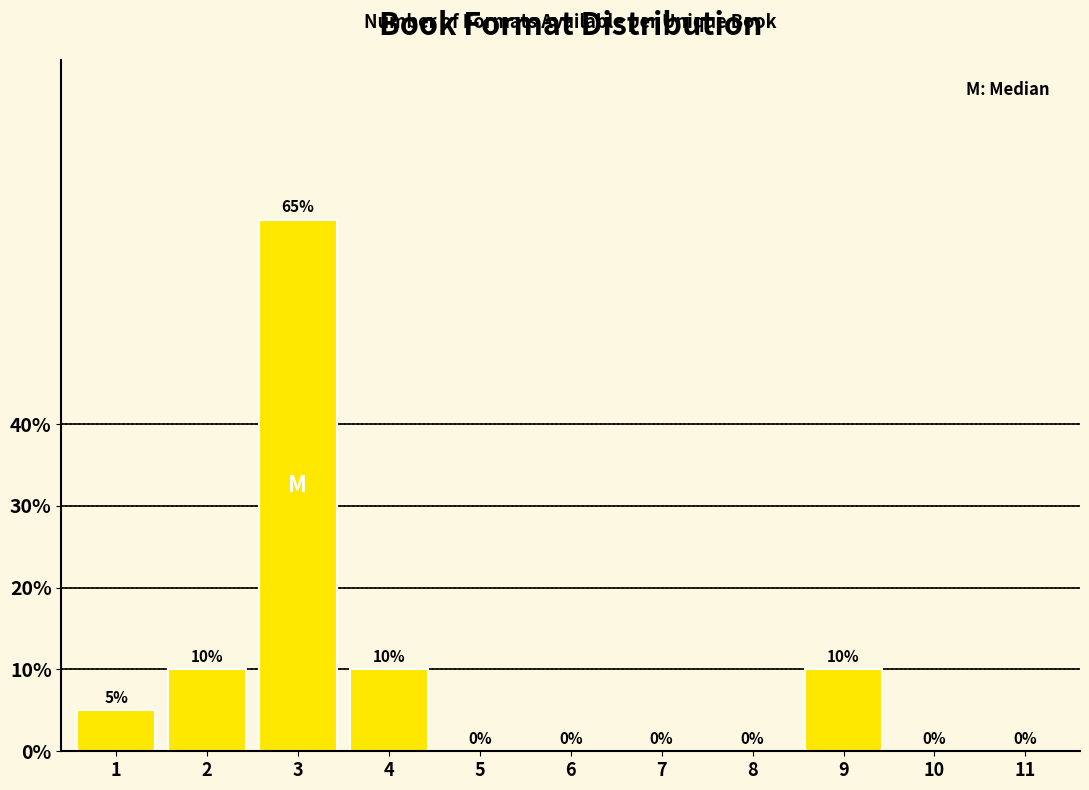

Reading left to right, transcribe all the data shown in this chart.

1=5	2=10	3=65	4=10	5=0	6=0	7=0	8=0	9=10	10=0	11=0